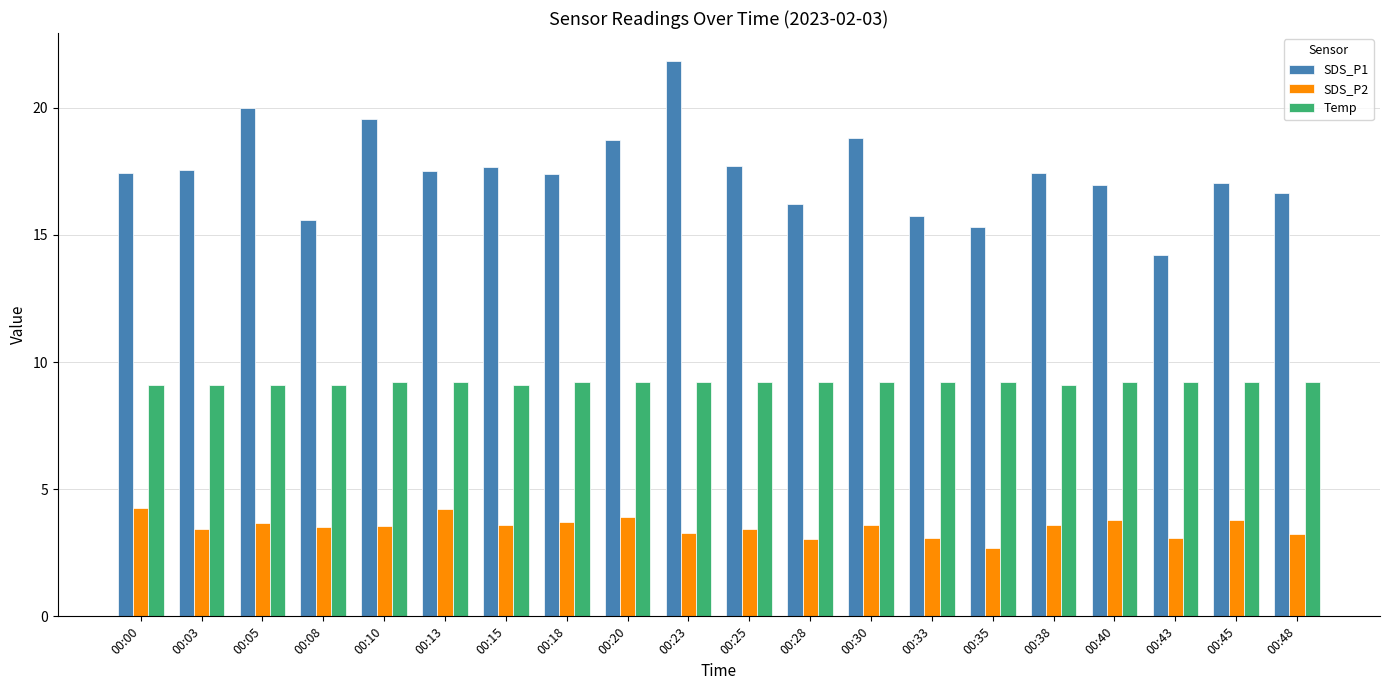

Which series has the largest total across all categories?

SDS_P1